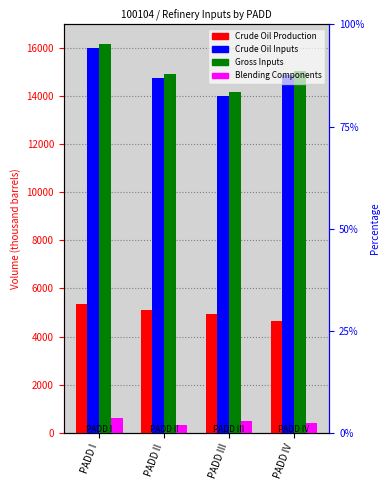

What is the smallest value displayed?

320